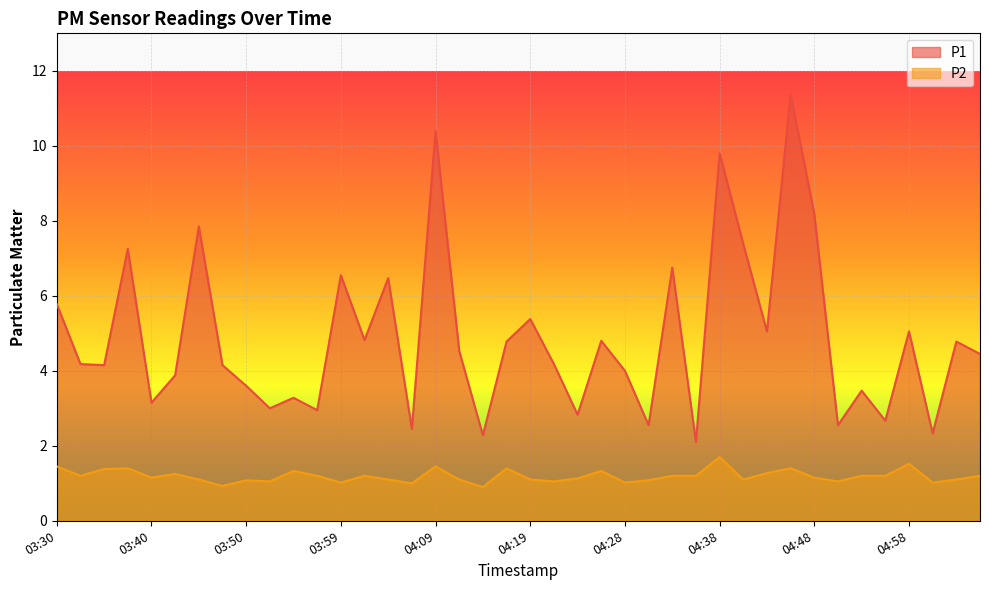

What are all the series names shown in the legend?

P1, P2